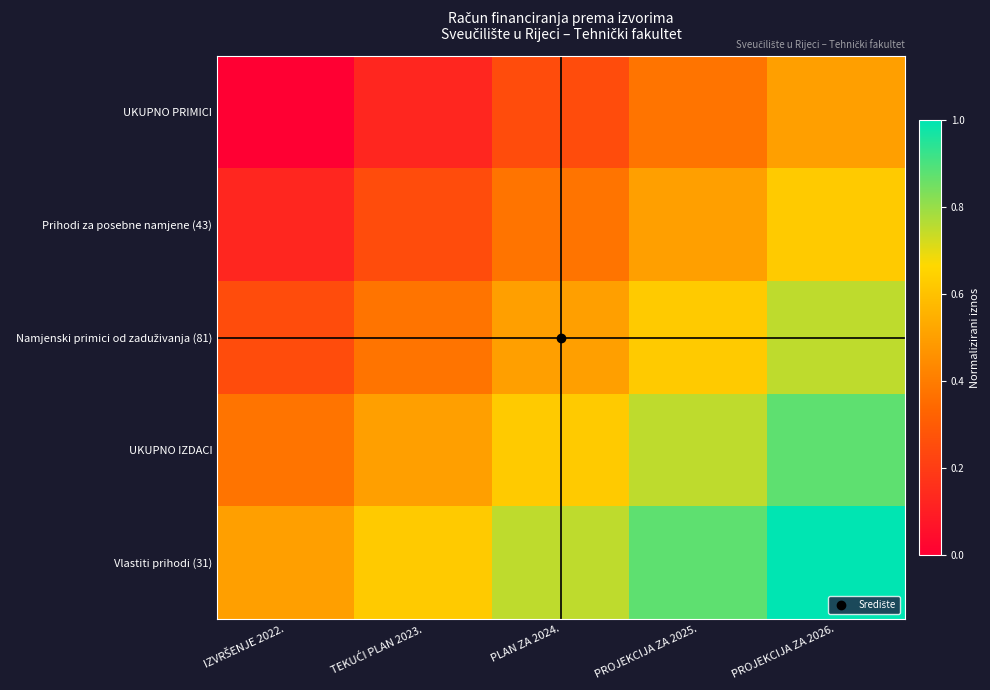

At which category is the sum across all series the highest?

PROJEKCIJA ZA 2026.